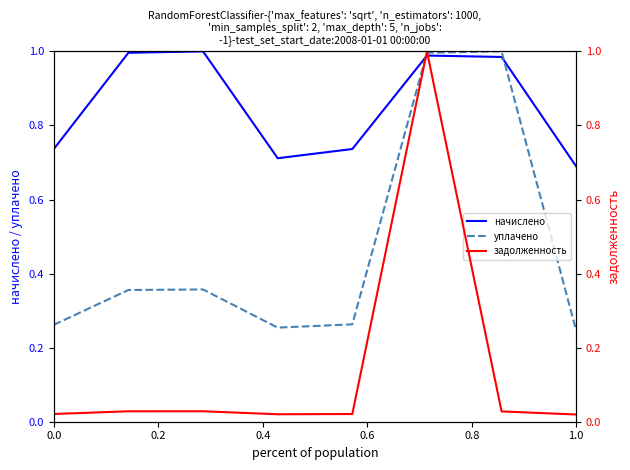

What is the spread (max minus min) of values at 0.6?

0.7